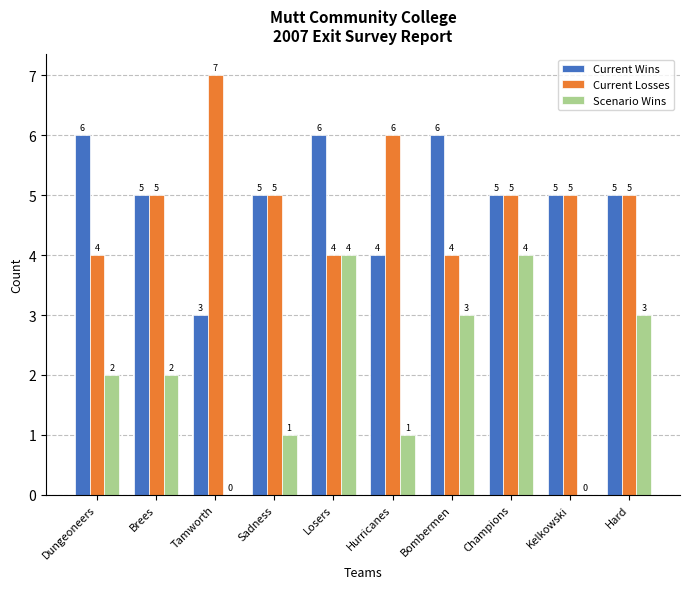

What is the spread (max minus min) of values at Hurricanes?

5